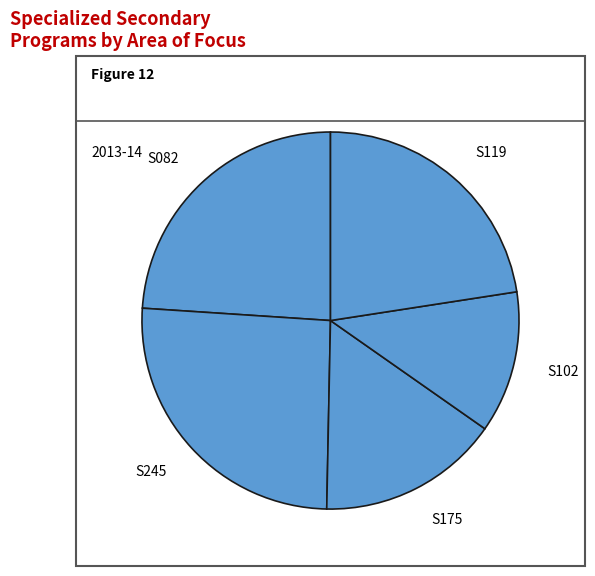

Combined, do S175 and S245 account for over 50%?

No